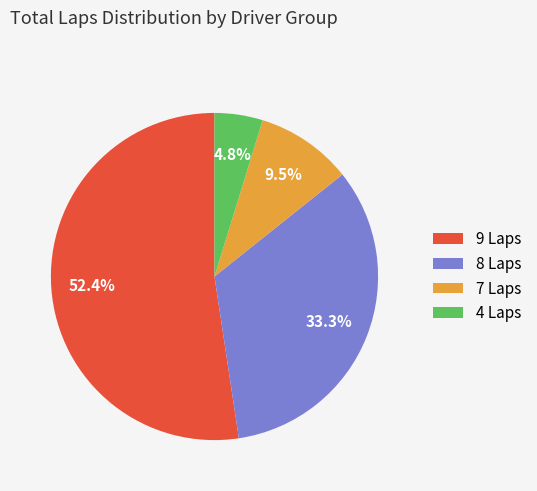

Approximately how many times larger is the value at 8 Laps compared to 7 Laps?

3.5